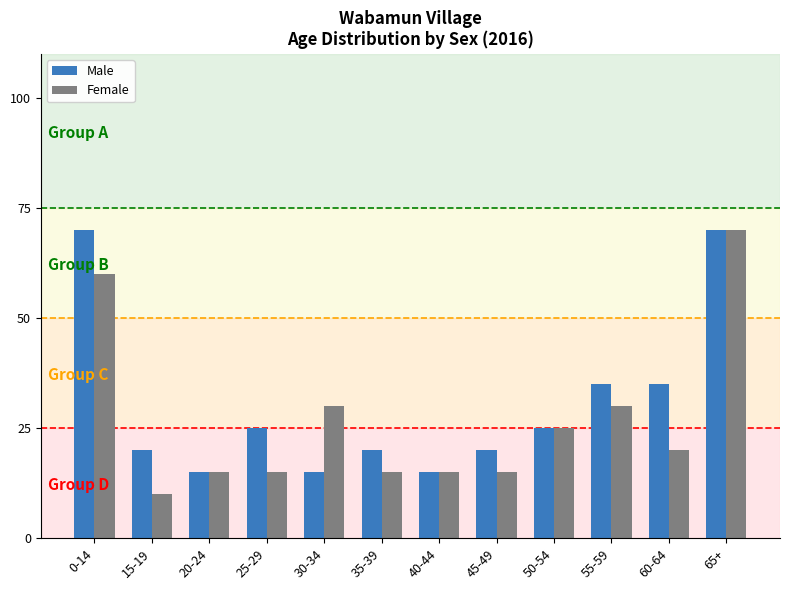

What are all the series names shown in the legend?

Male, Female